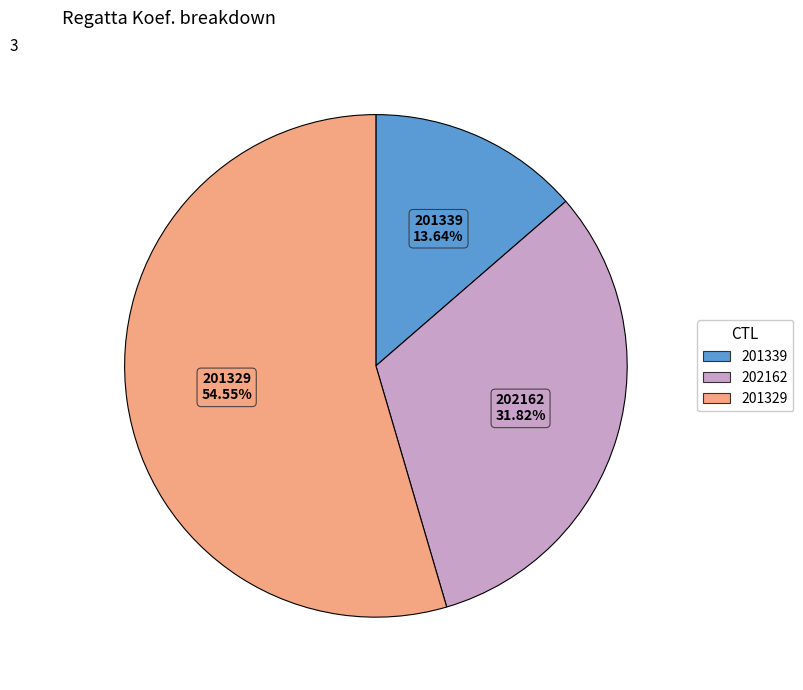

Does 201339 represent more than half of the total?

No